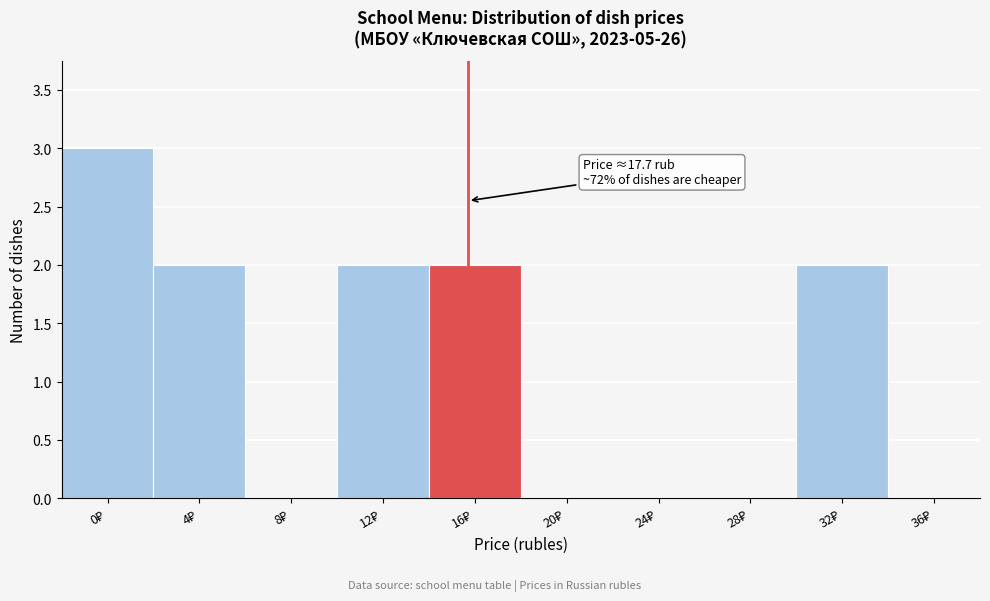

What is the sum of all values?

11